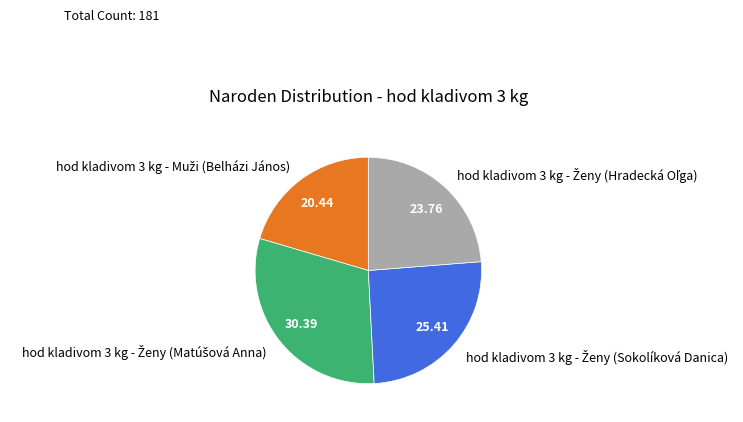

How many slices are in this pie chart?

4